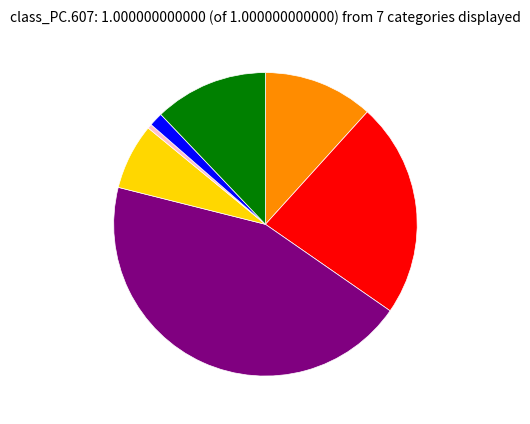

Does any single category account for the majority?

No